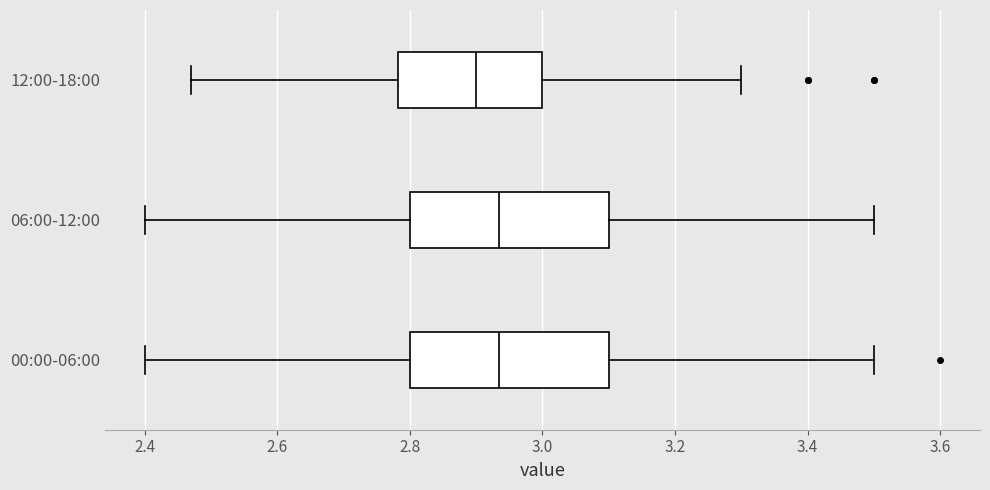

Reading bottom to top, read every box against the x-axis: the position of its median line, the range the box covers, and the ends of its whiskers. The values are not printed on the chart, so give them approximately, as read against the axis.

00:00-06:00: median 2.94, box 2.80 to 3.10, whiskers 2.40 to 3.50
06:00-12:00: median 2.94, box 2.80 to 3.10, whiskers 2.40 to 3.50
12:00-18:00: median 2.90, box 2.78 to 3.00, whiskers 2.48 to 3.30